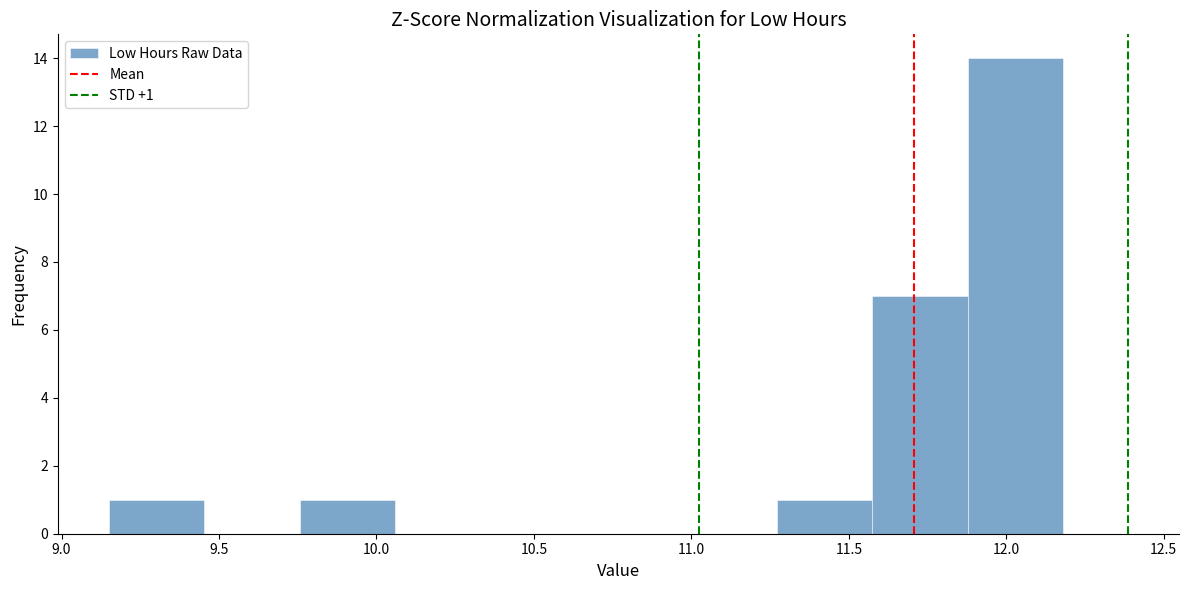

Over which range of the x-axis is the bar tallest?

11.90 to 12.20